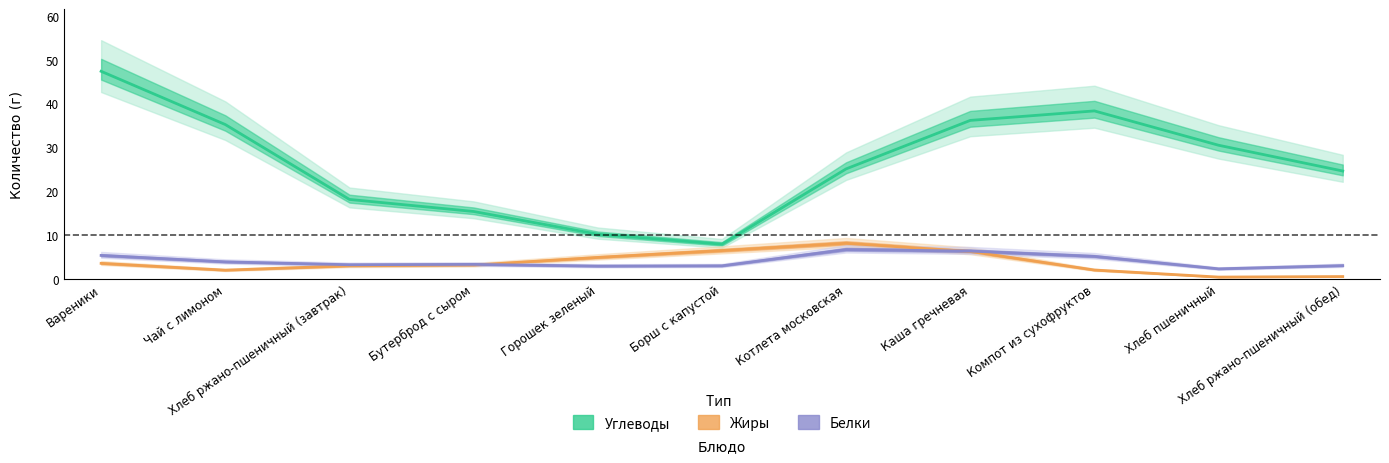

Is this an area chart (filled region under the line)?

No